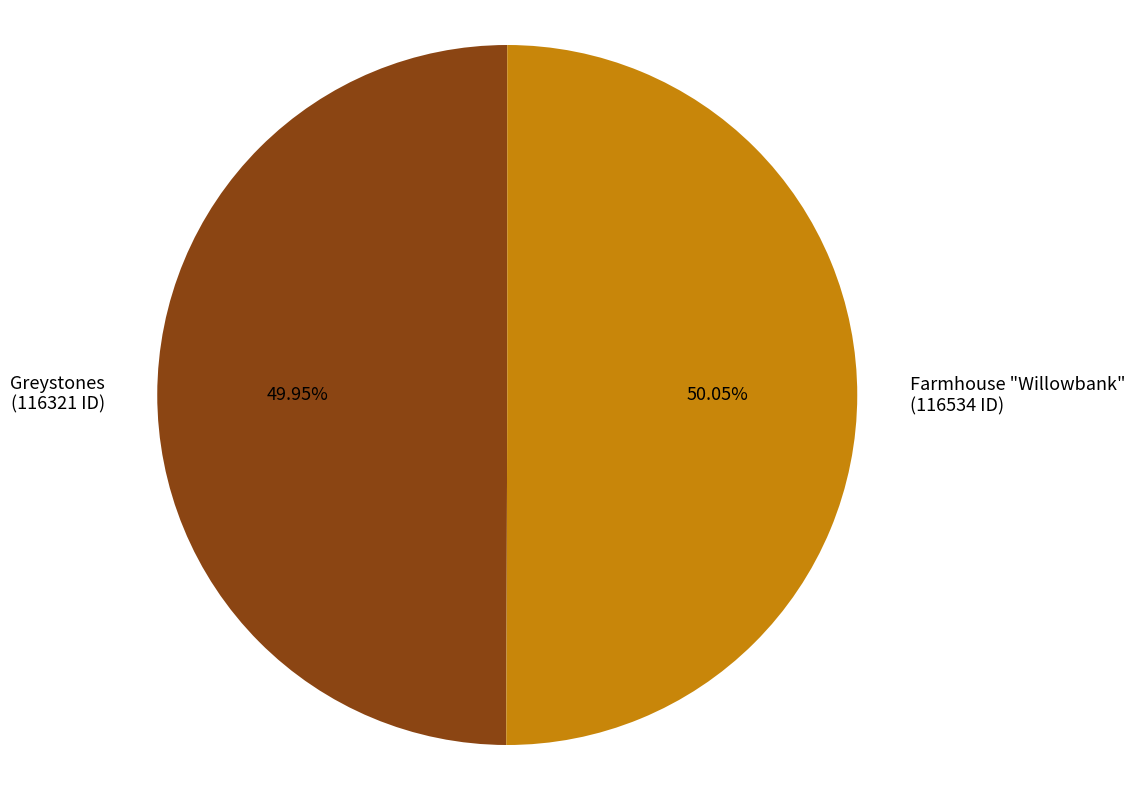

How many slices are in this pie chart?

2